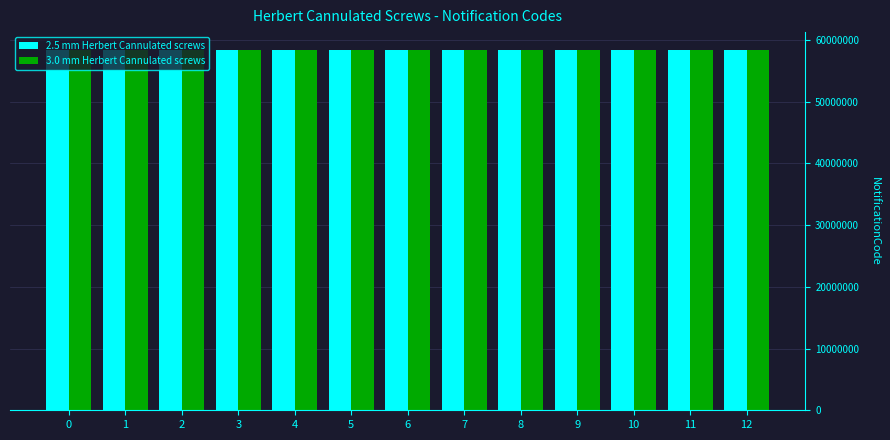

What is the spread (max minus min) of values at 4?

1681